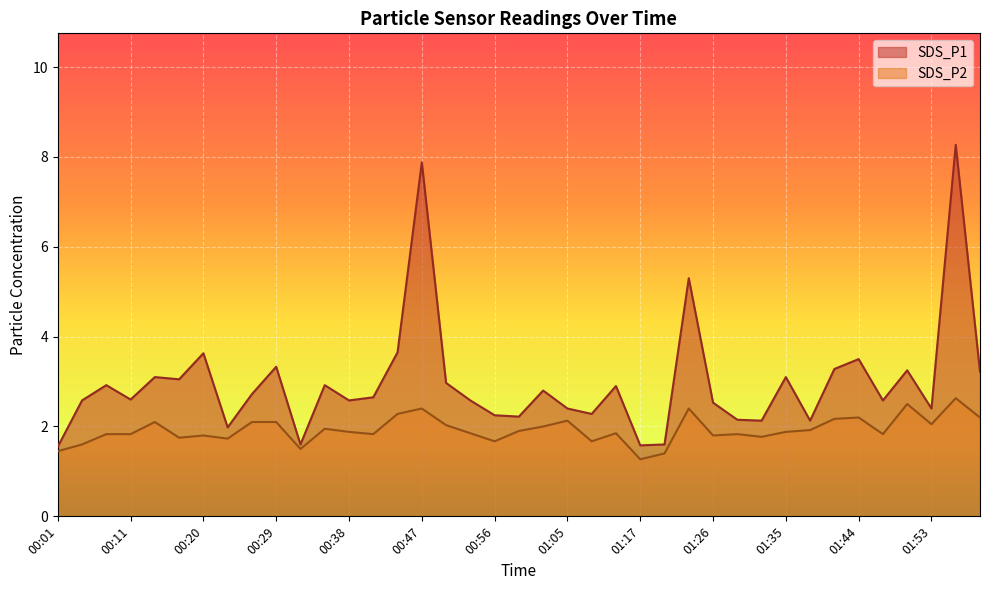

What is the label of the 36th point from the left?

01:50